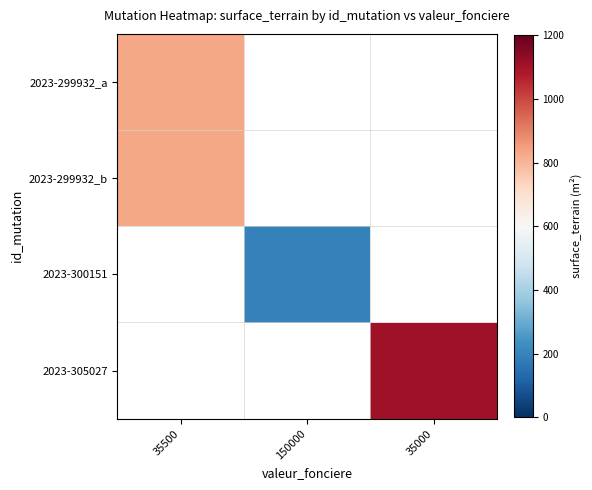

Which has a higher value, 35500 or 35000?

35000